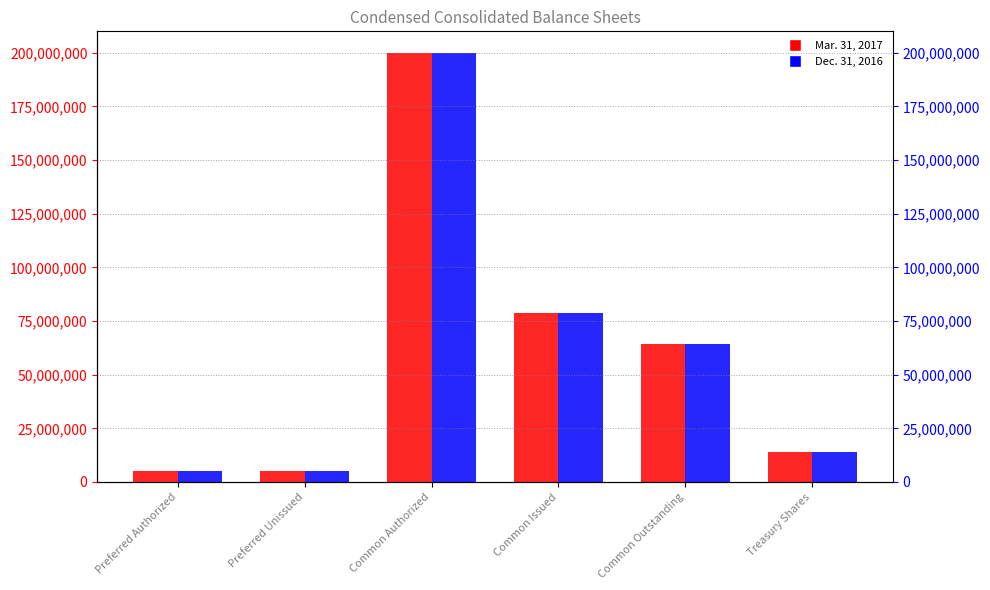

Which has a higher value, Common Outstanding or Preferred Authorized?

Common Outstanding